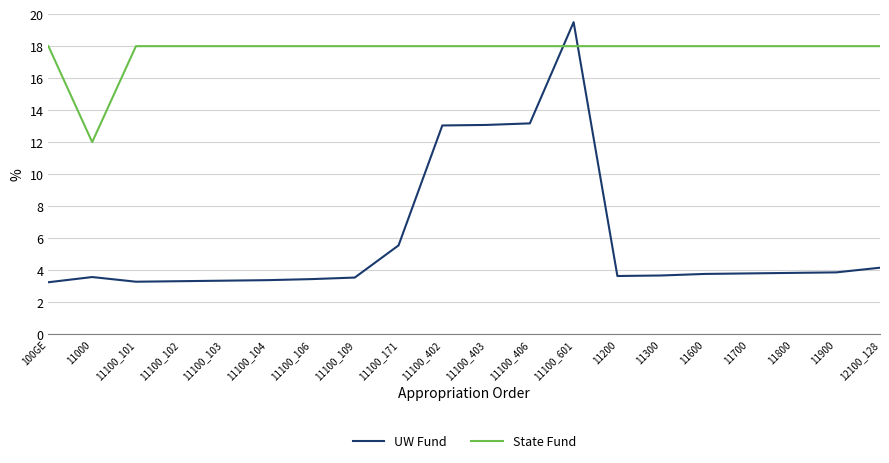

What is the difference between the maximum and minimum values in the State Fund series?

6.0